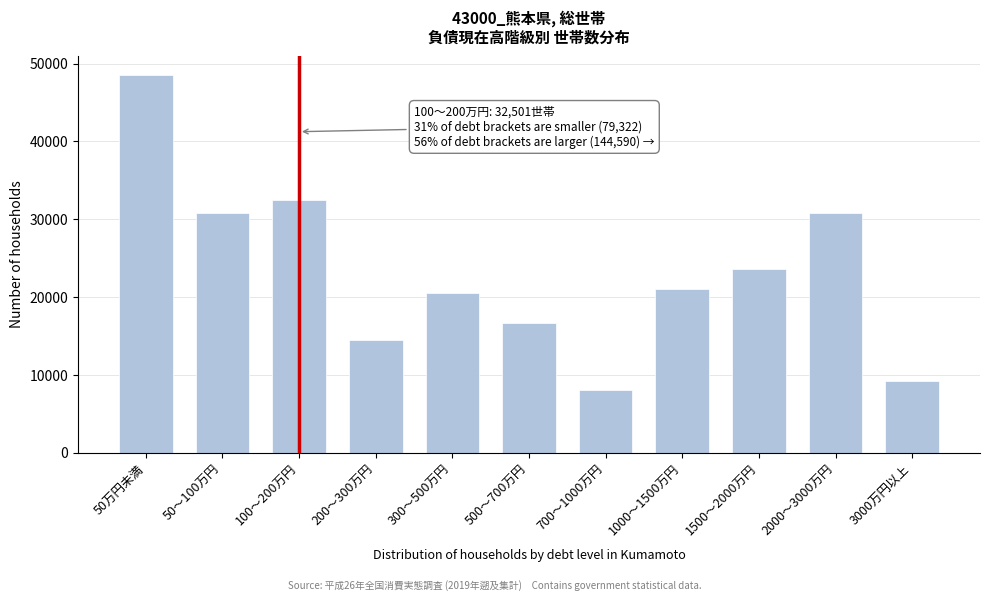

What is the maximum value shown in the chart?

48540